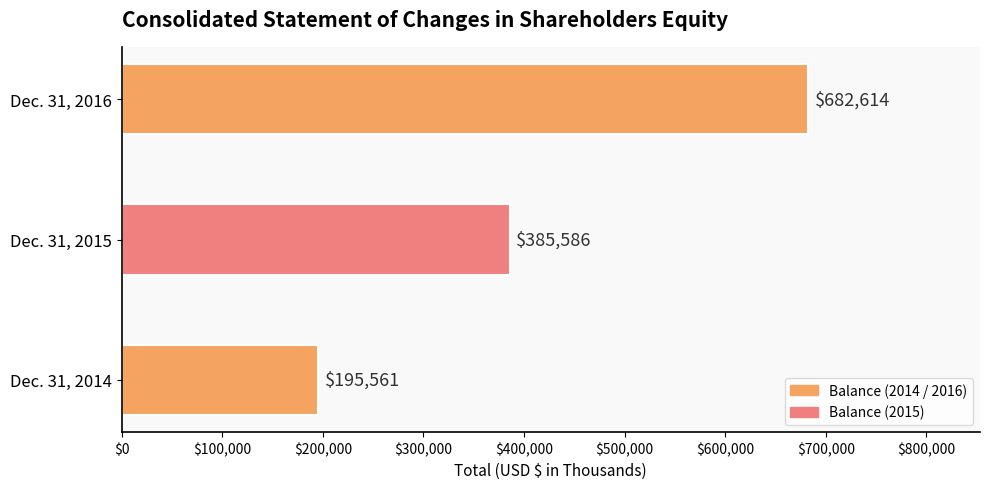

Read the value at Dec. 31, 2015, to the nearest 50.

385600